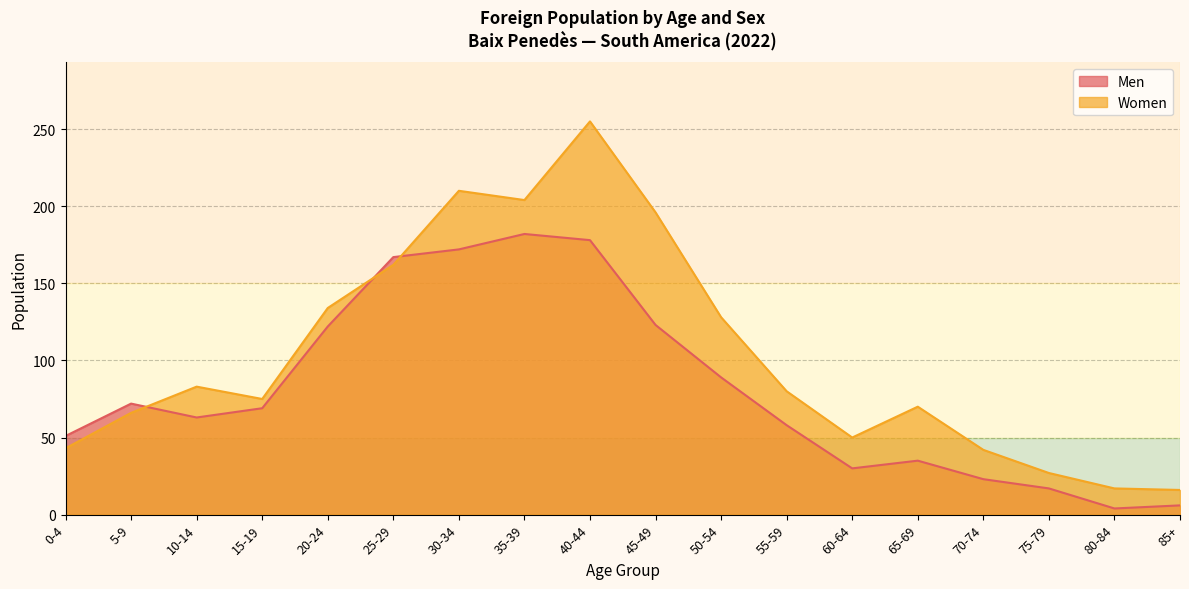

Reading left to right, transcribe all the data shown in this chart.

Men: 51	72	63	69	122	167	172	182	178	123	89	58	30	35	23	17	4	6
Women: 43	66	83	75	134	162	210	204	255	196	128	80	50	70	42	27	17	16